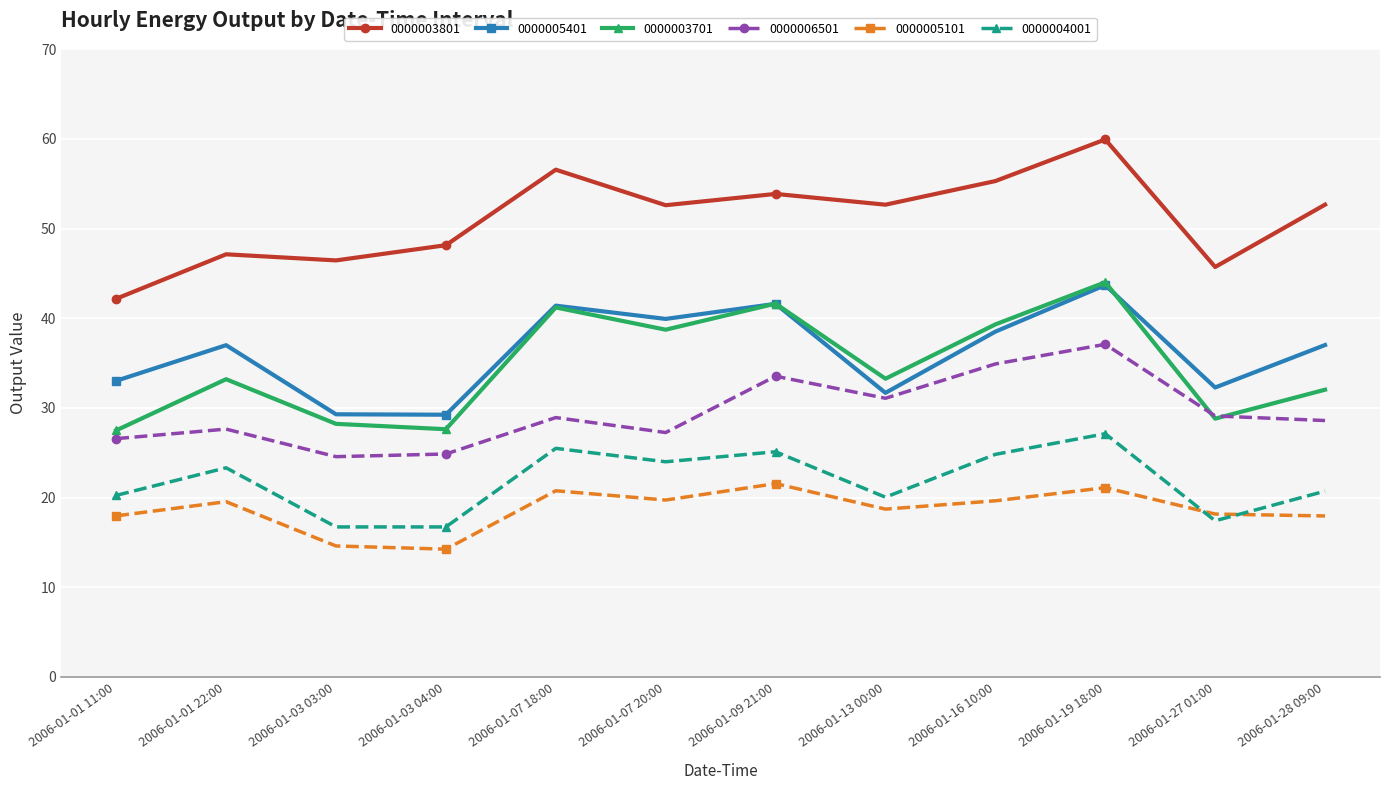

True or false: 0000004001 and 0000003801 cross at least once.

False